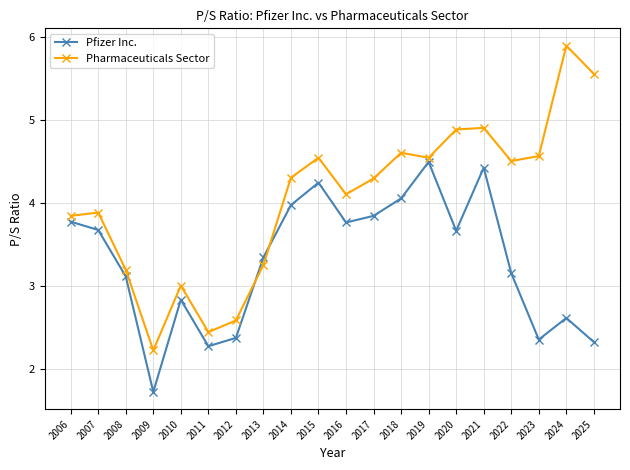

What is the difference between the maximum and minimum values in the Pfizer Inc. series?

2.8